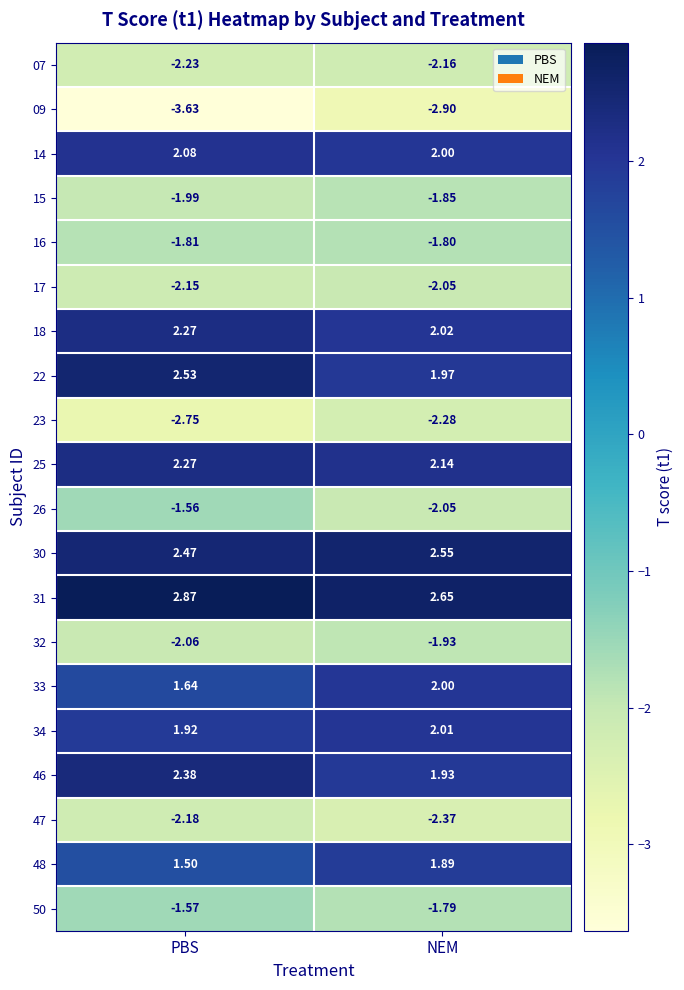

At which category does the chart reach its minimum across all series?

PBS